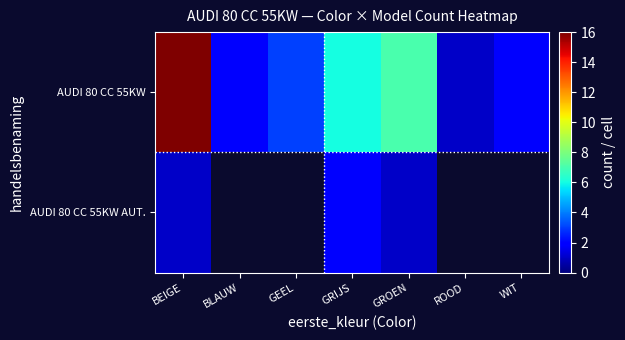

Where does the AUDI 80 CC 55KW series first go above 3?

BEIGE